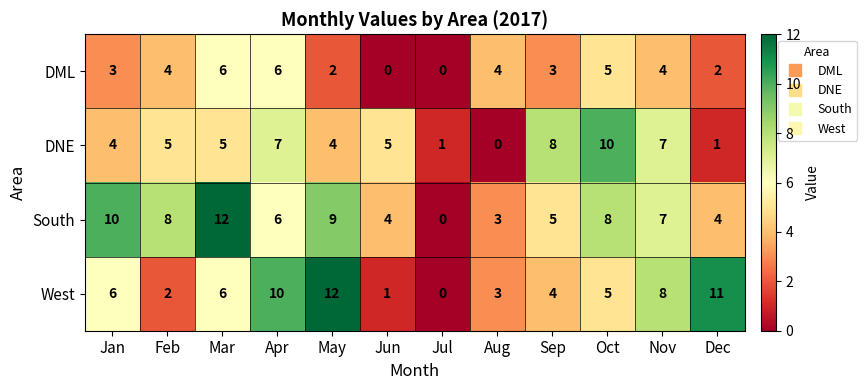

At how many categories does at least one series exceed 2?

11